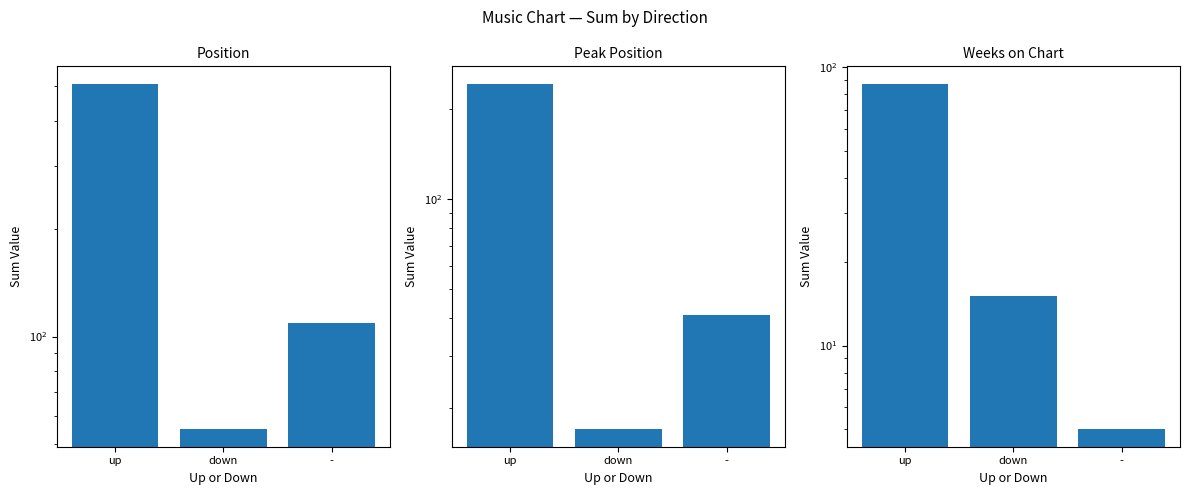

How many groups of bars are there?

3